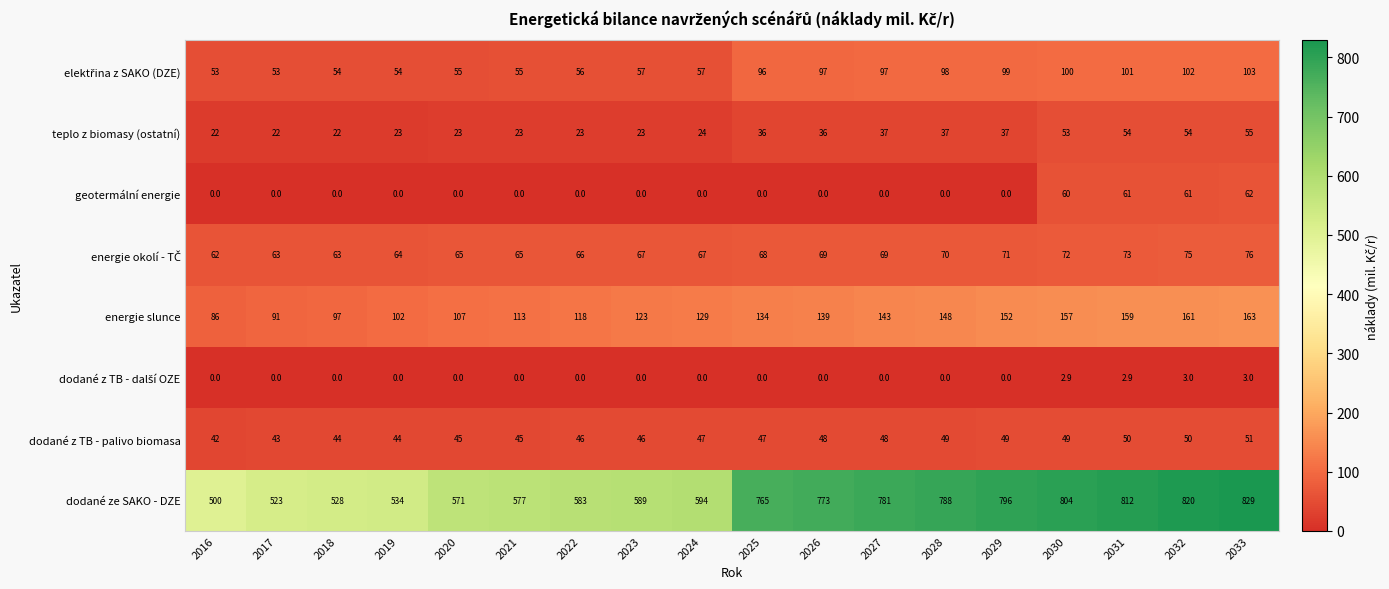

What is the greatest value displayed?

829.0